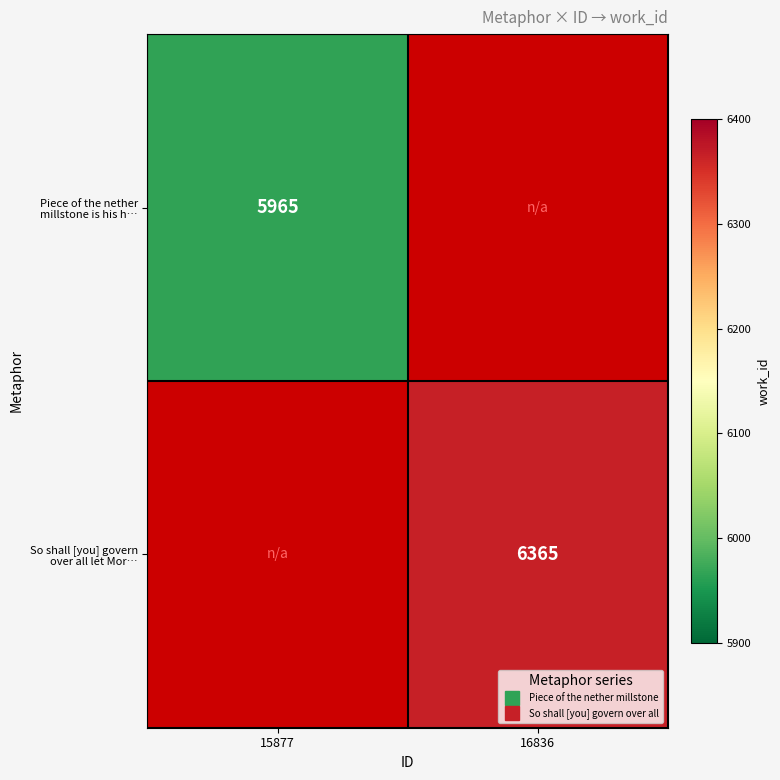

Is the value of Piece of the nether millstone is his h… at 15877 greater than the value of So shall [you] govern over all let Mor… at 15877?

No